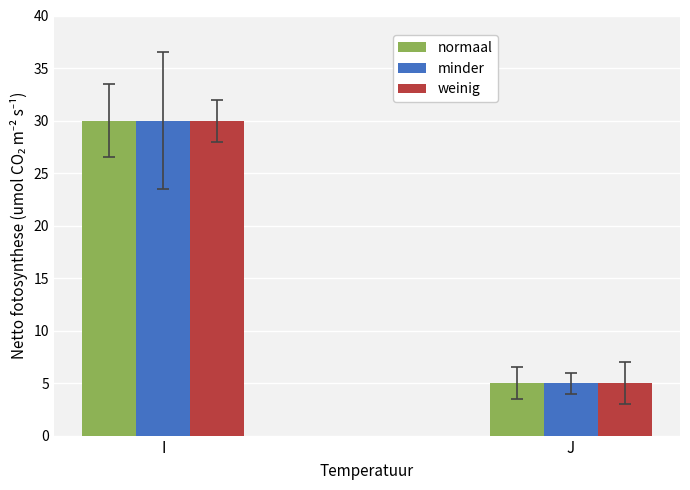

What is the smallest value displayed?

5